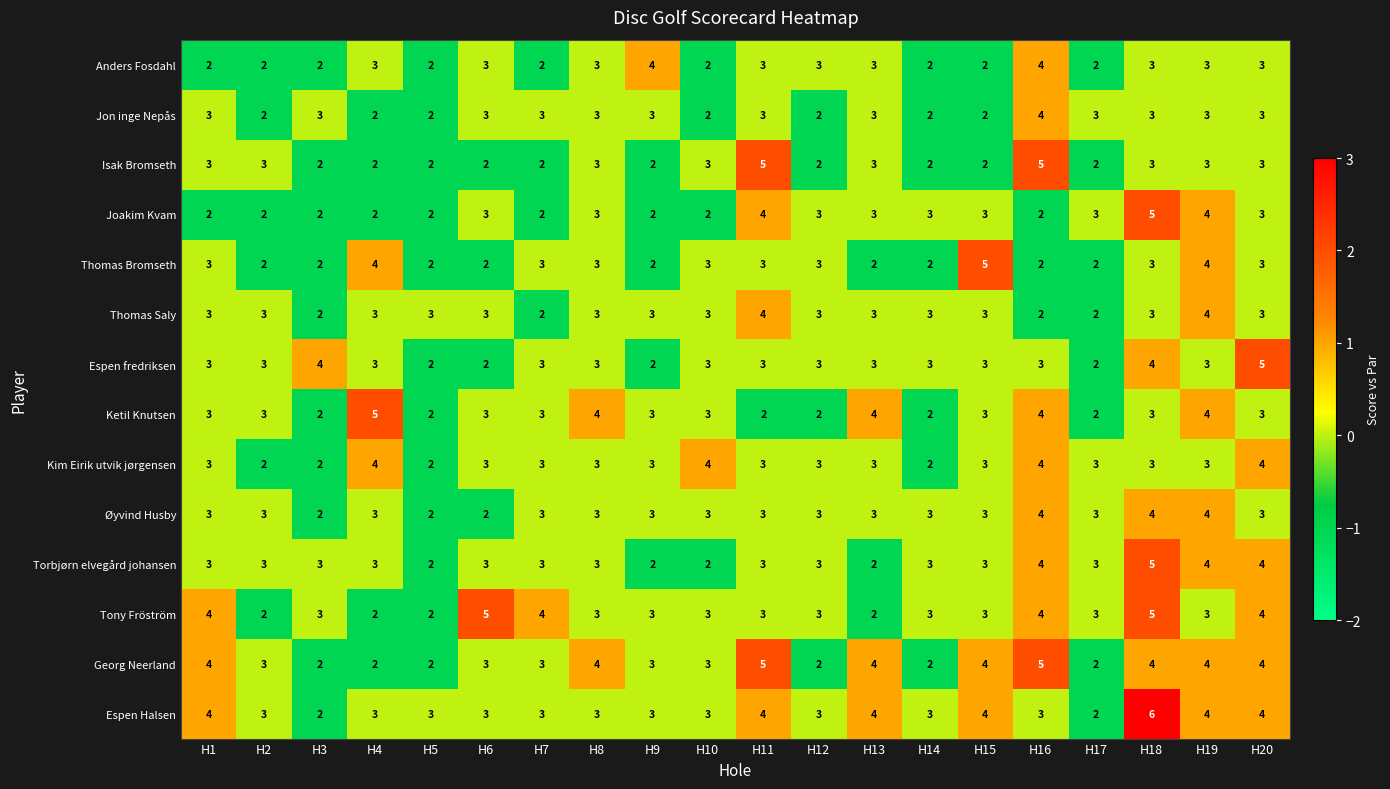

The value of Jon inge Nepås at H18 is 1. True or false?

False